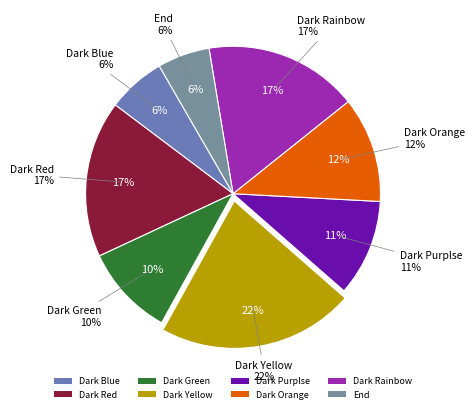

What is the change in value from Dark Red to Dark Purplse?

-168539